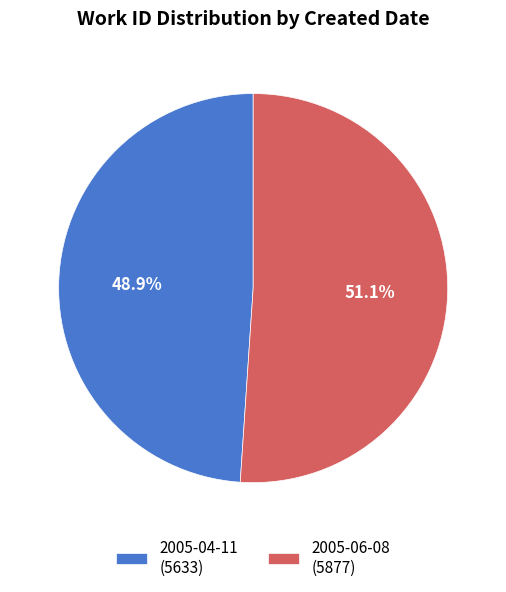

To the nearest percent, what percentage of the pie is 2005-04-11?

49%